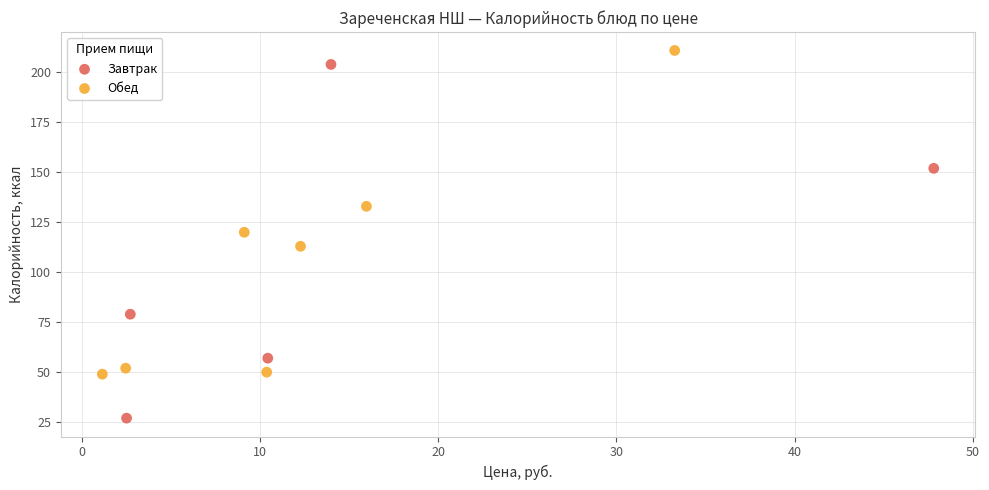

Which series reaches the maximum Y coordinate?

Обед